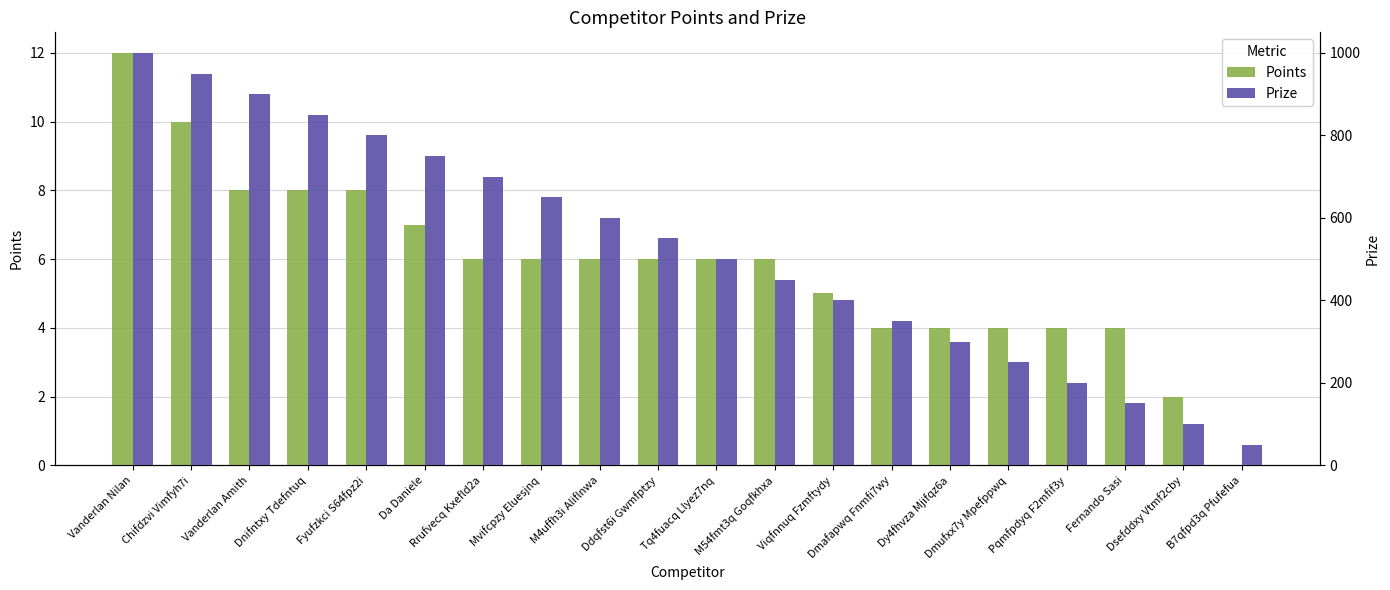

At Viqfnnuq Fzmftydy, list the series in order from largest to smallest.

Prize, Points